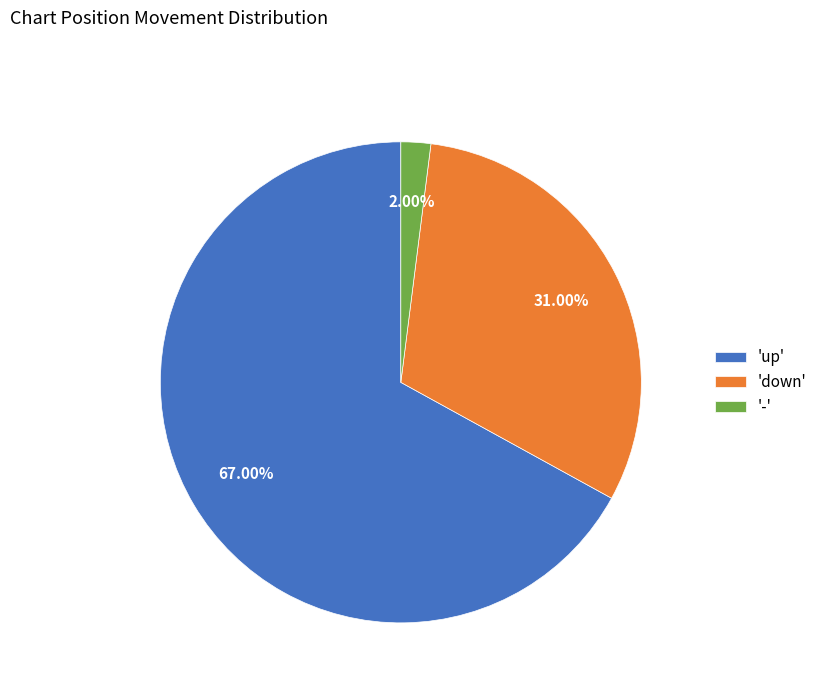

How many slices are in this pie chart?

3